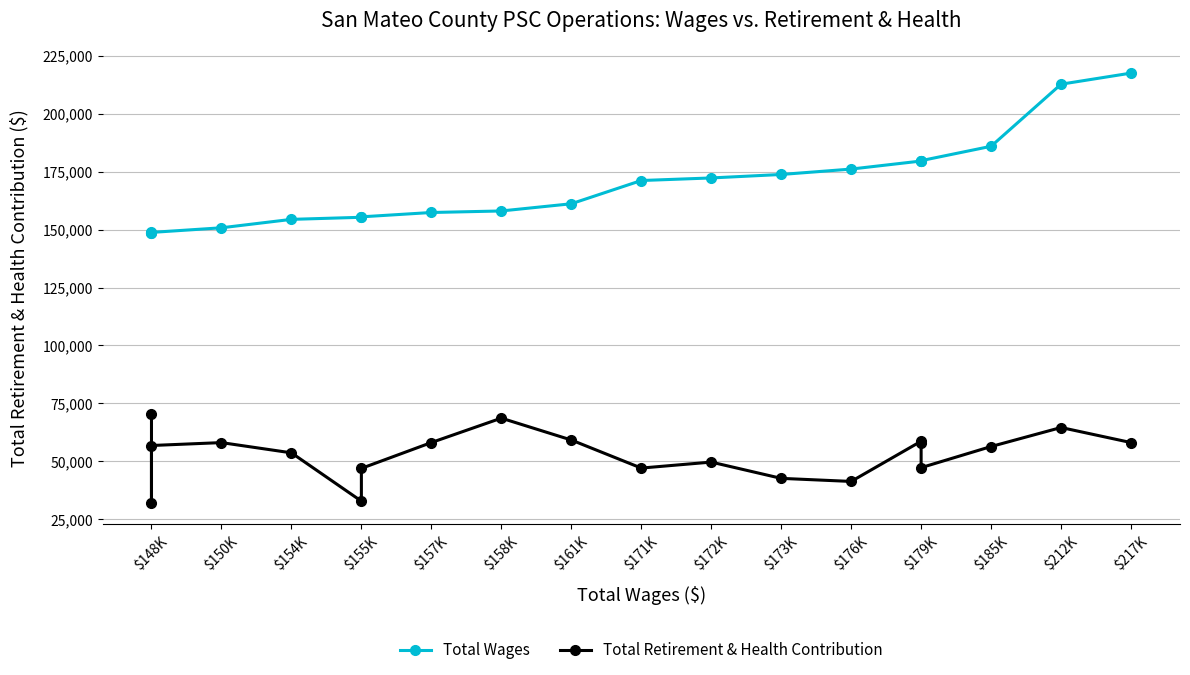

How many values in the Total Wages series exceed 171150?

9